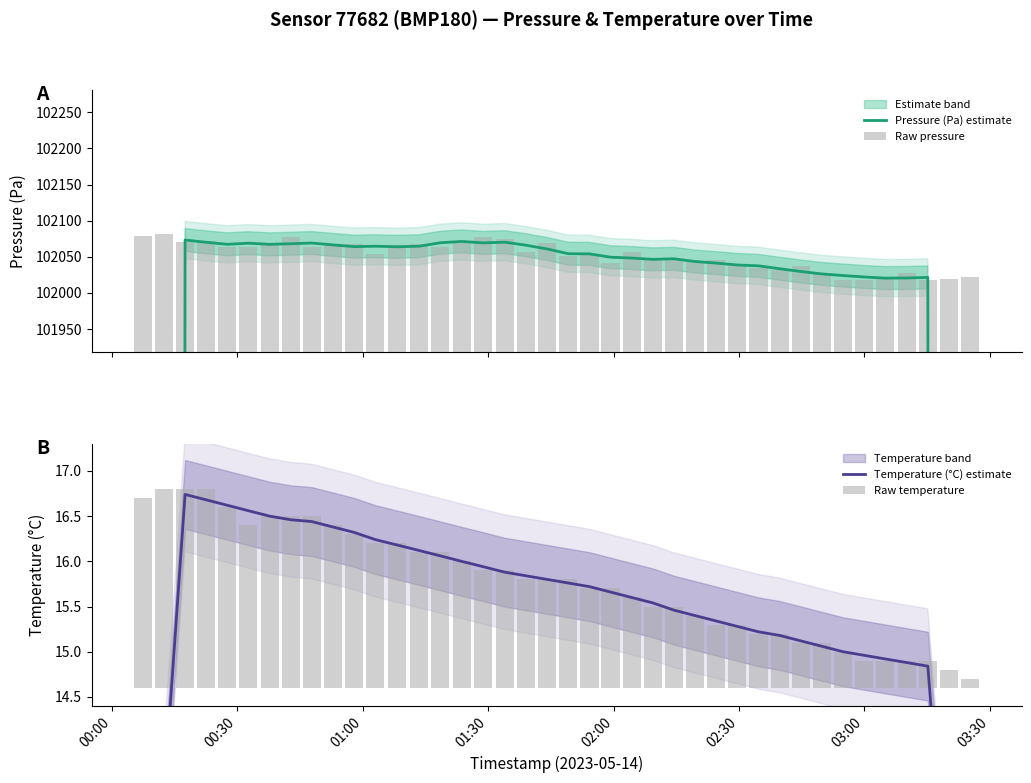

The value of Temperature (°C) estimate at 24 is 4.0. True or false?

False